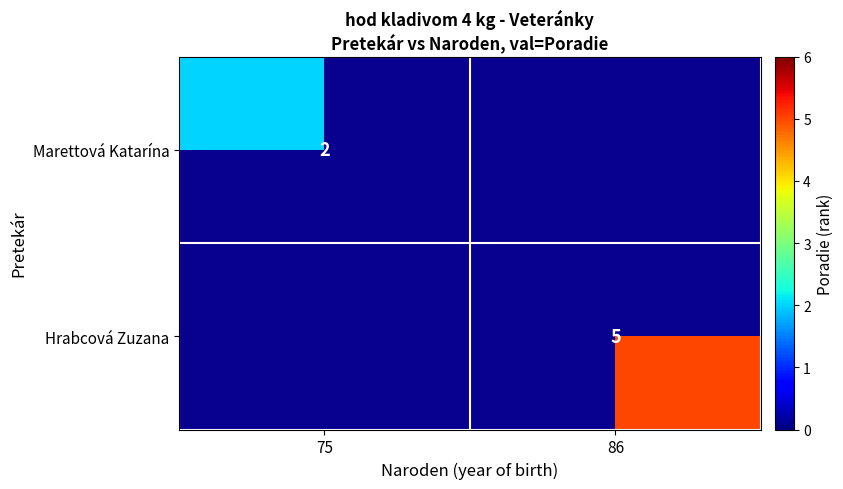

Is it true that Hrabcová Zuzana equals 5 at 86?

True